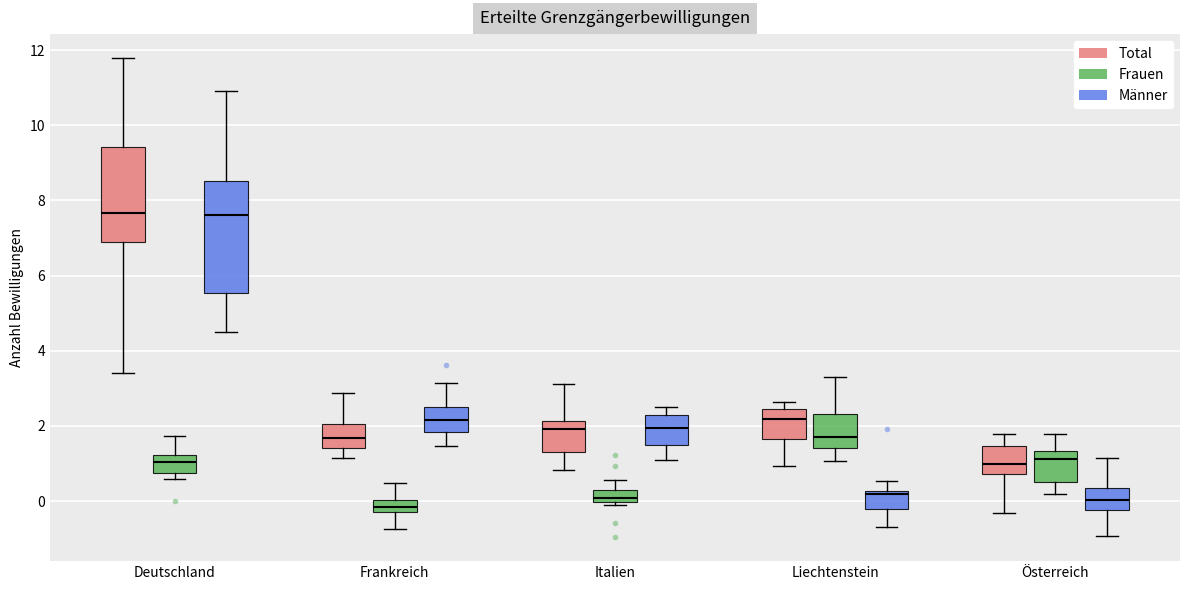

Comparing the boxes themselves (not the whiskers), which one is the tallest?

Deutschland (Männer)